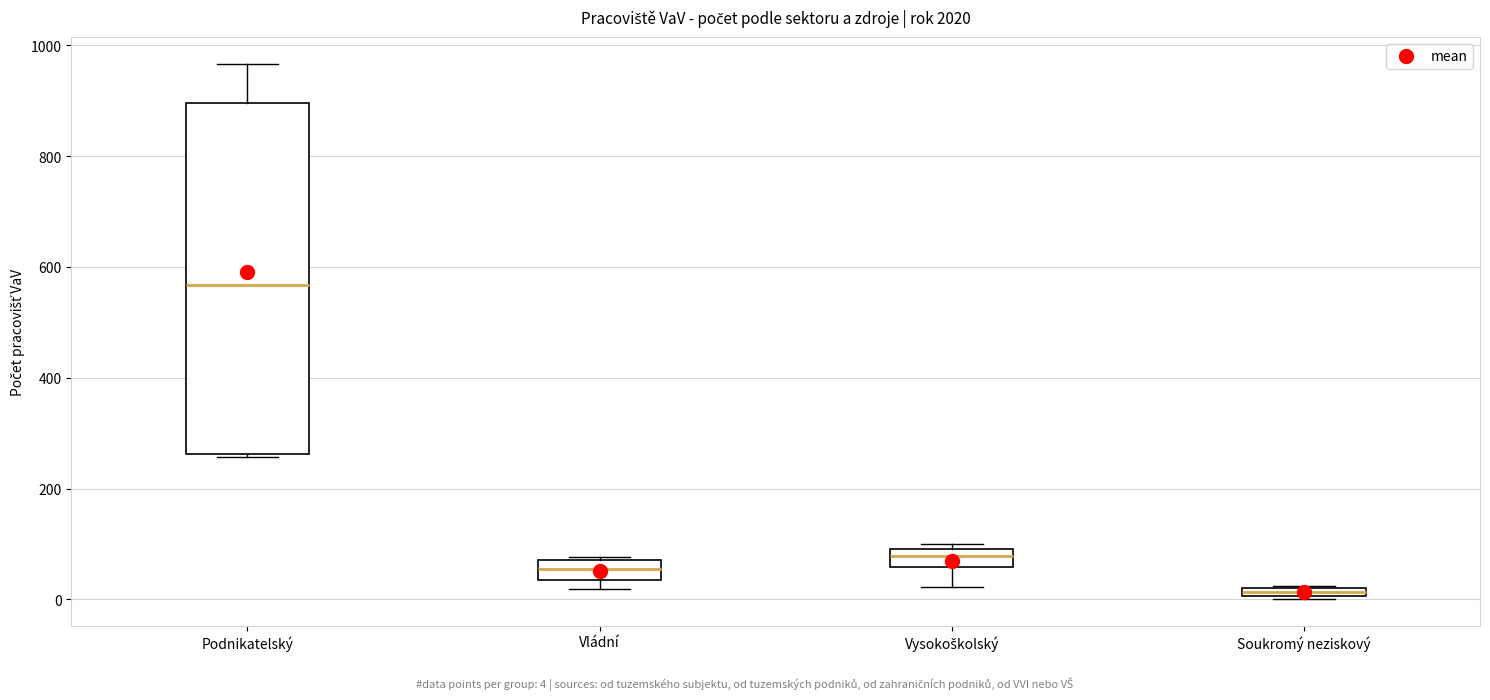

Comparing the boxes themselves (not the whiskers), which one is the tallest?

Podnikatelský